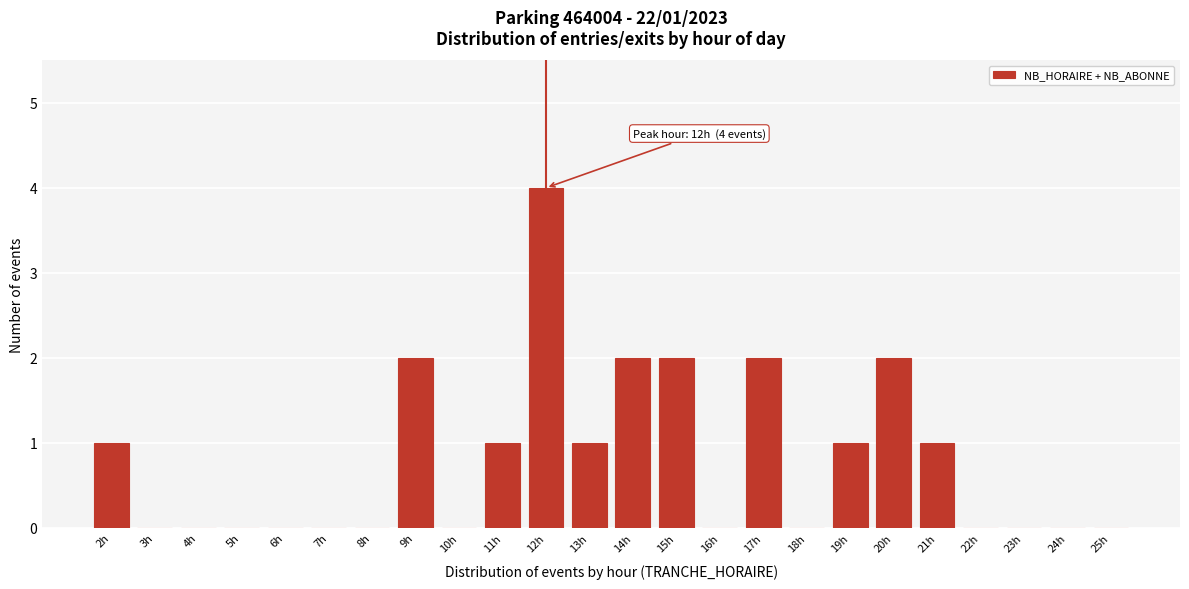

Reading left to right, list all the values displayed in this chart.

2h=1	3h=0	4h=0	5h=0	6h=0	7h=0	8h=0	9h=2	10h=0	11h=1	12h=4	13h=1	14h=2	15h=2	16h=0	17h=2	18h=0	19h=1	20h=2	21h=1	22h=0	23h=0	24h=0	25h=0